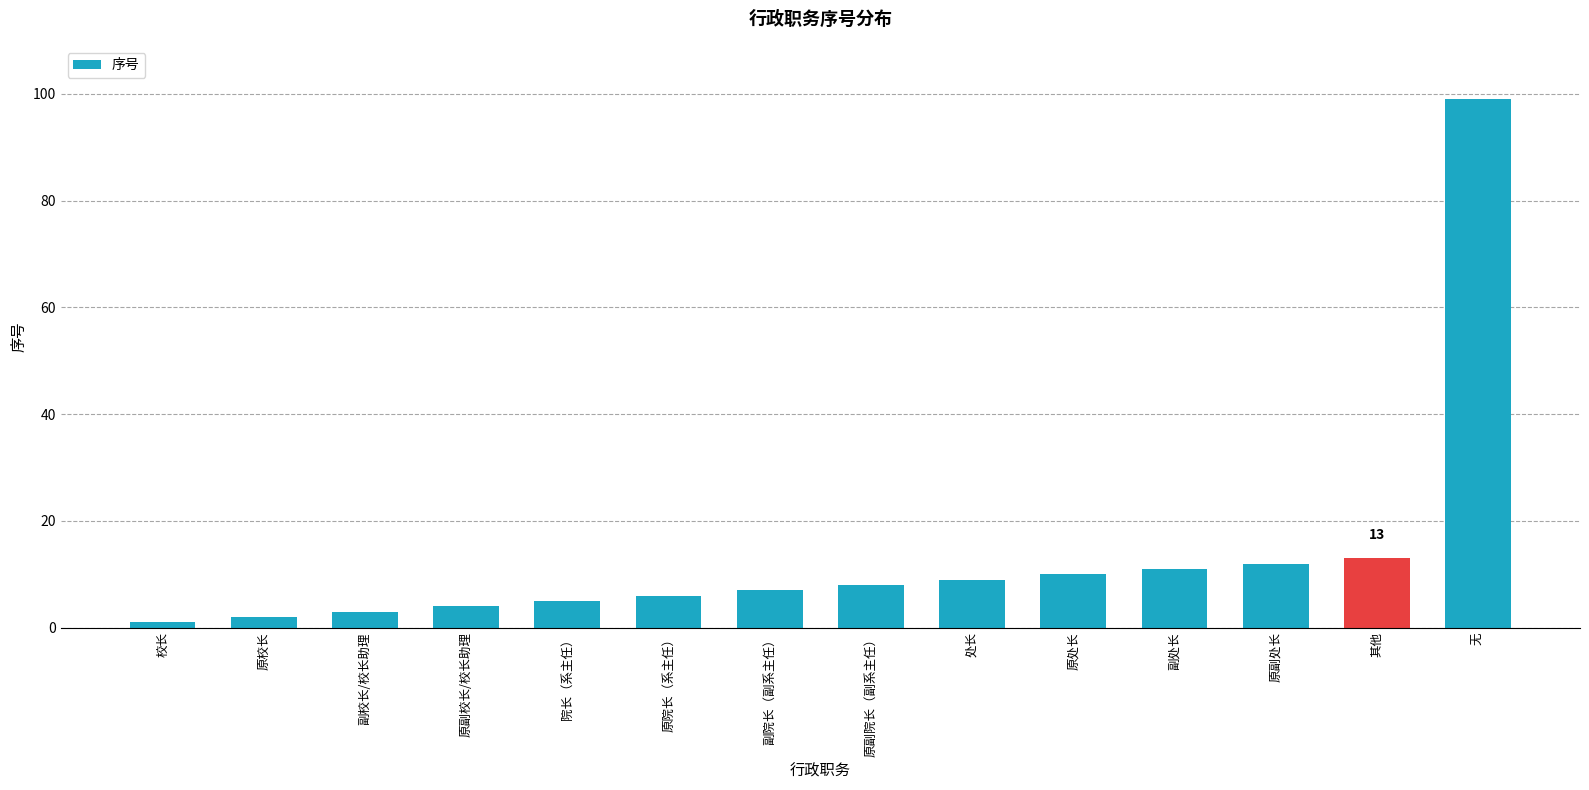

At which category does the chart reach its peak across all series?

无